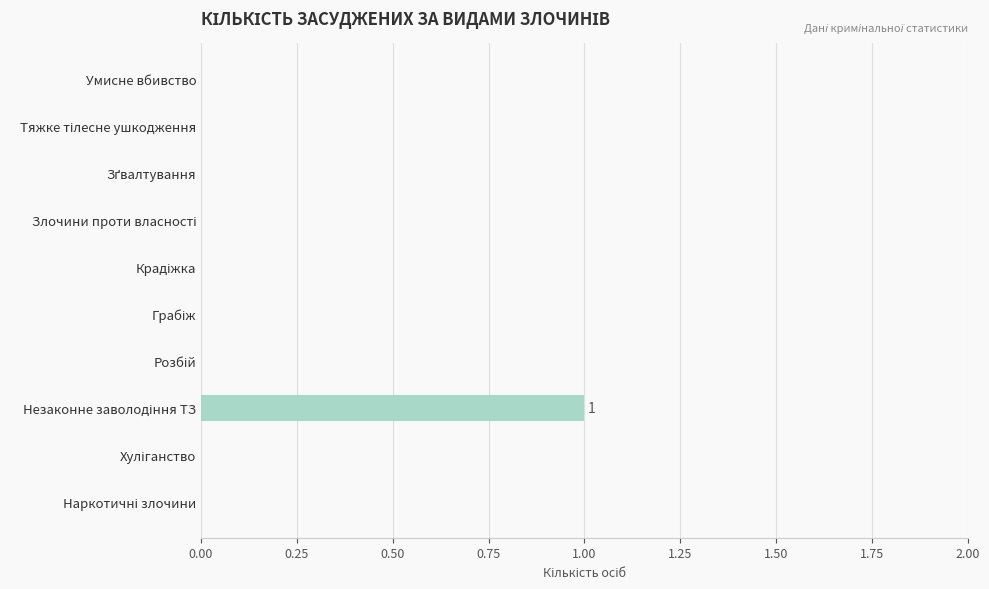

How many distinct data groups are displayed?

1